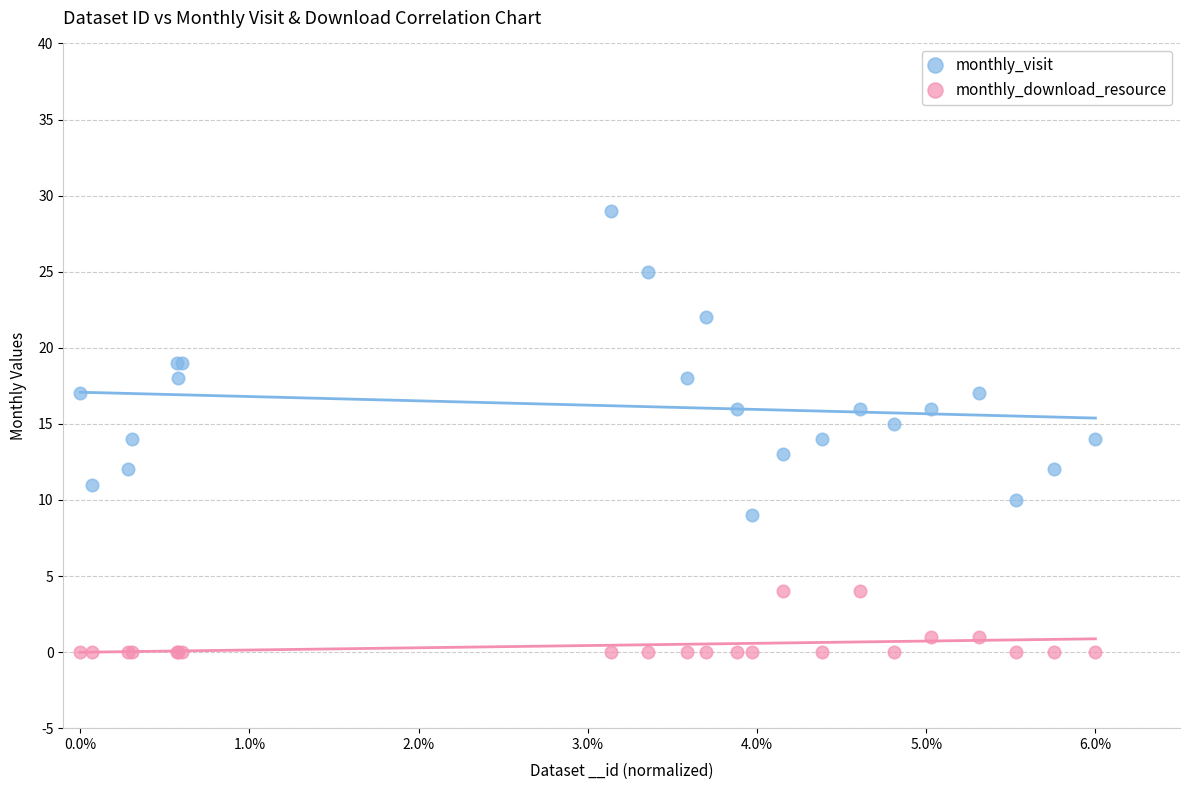

What are all the series names shown in the legend?

monthly_visit, monthly_download_resource